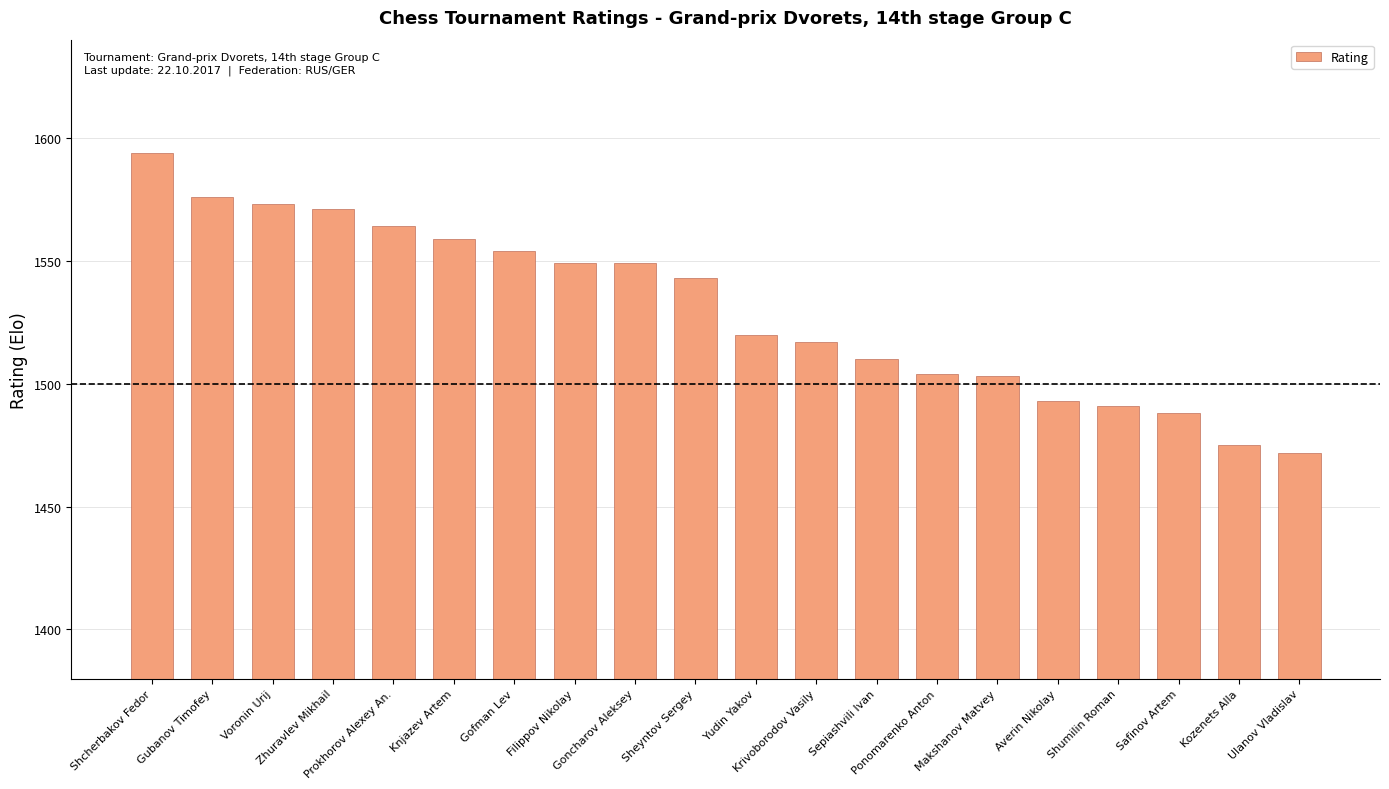

What is the value of the 3rd bar from the left?

1573